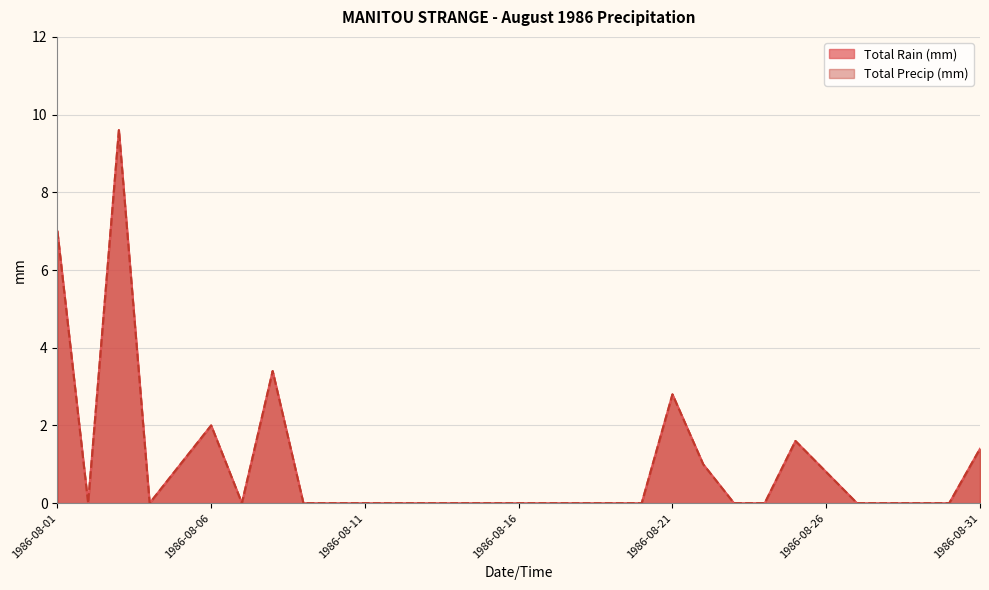

Is the value of Total Precip (mm) at 1986-08-17 greater than the value of Total Rain (mm) at 1986-08-04?

No